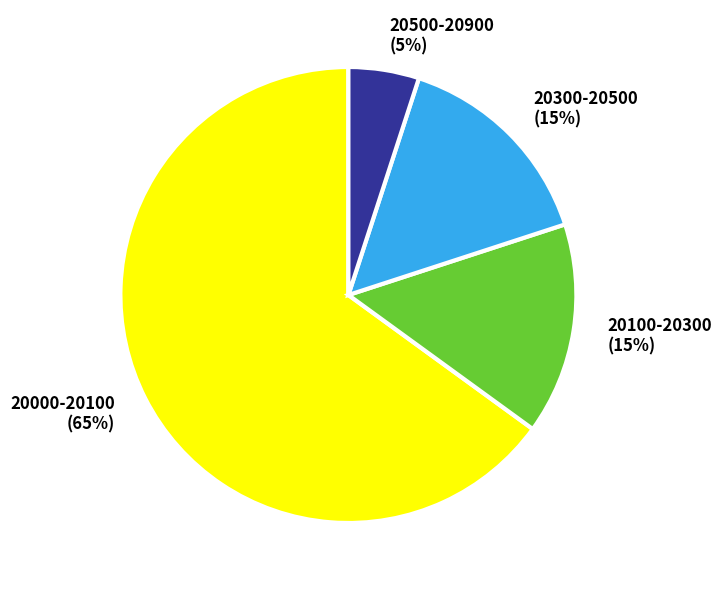

Does any single category account for the majority?

Yes